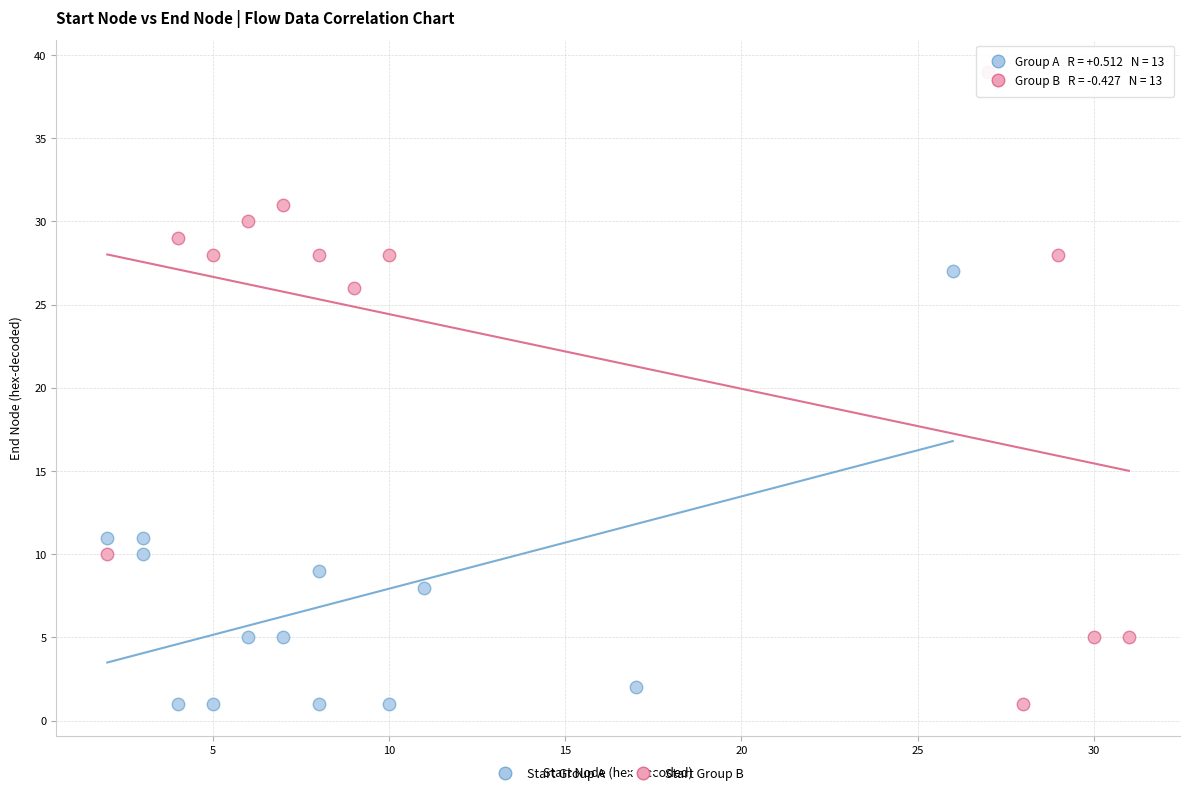

What are all the series names shown in the legend?

Start Group A, Start Group B